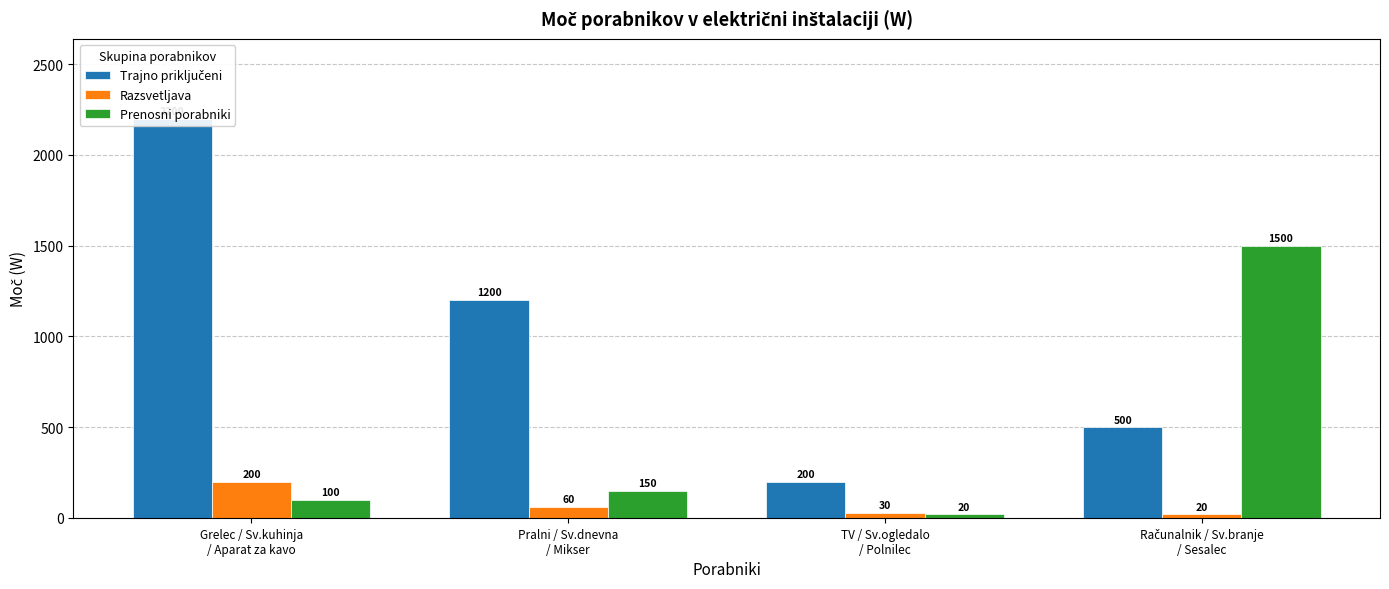

How many distinct data groups are displayed?

3